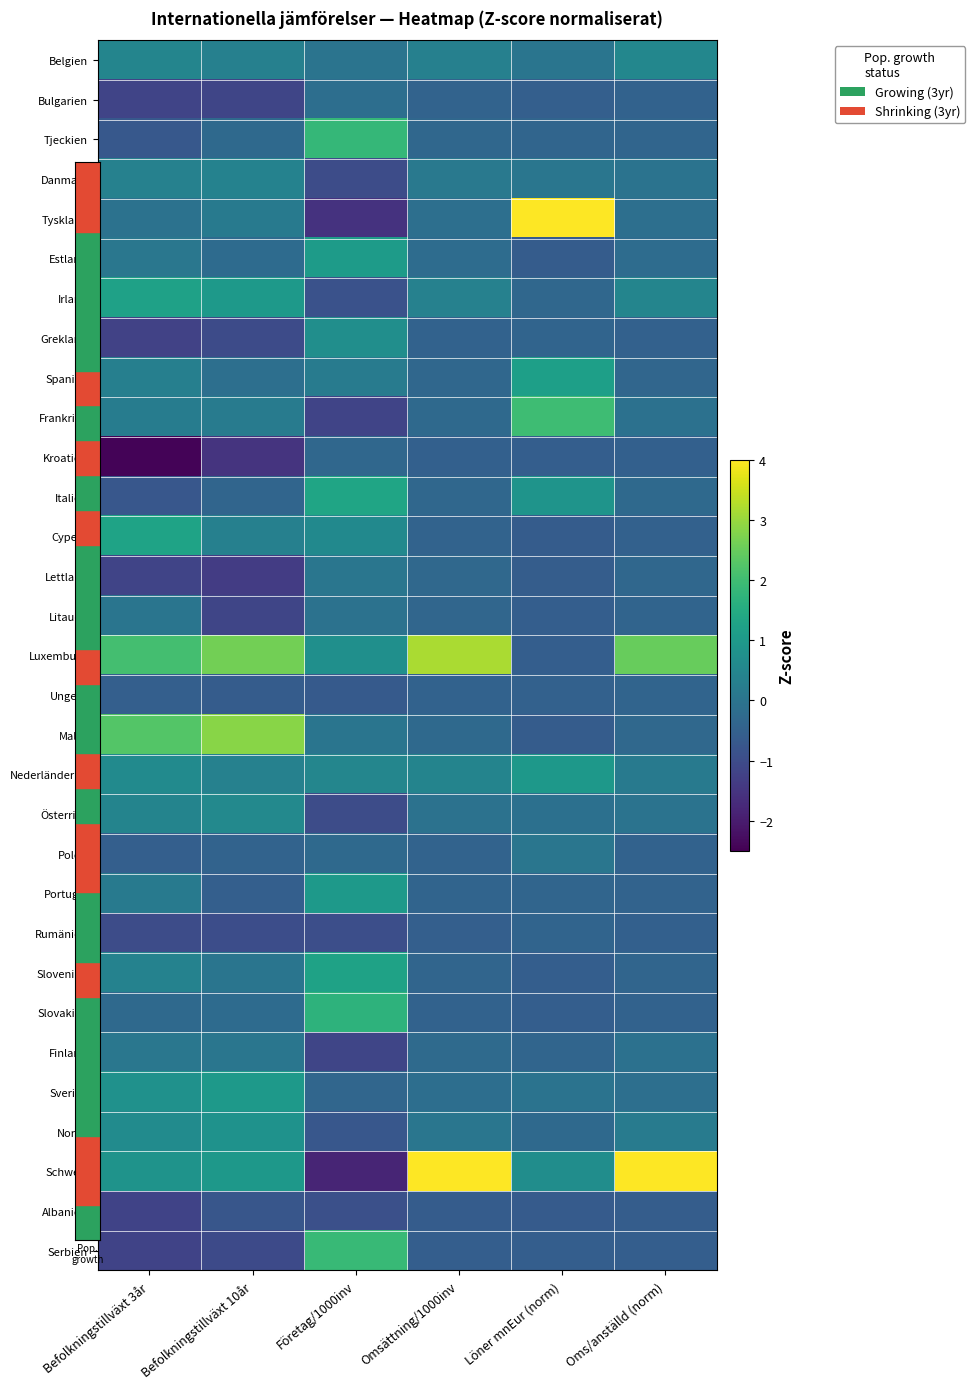

Between Befolkningstillväxt 3år and Löner mnEur (norm), which series saw the biggest shift?

Tyskland